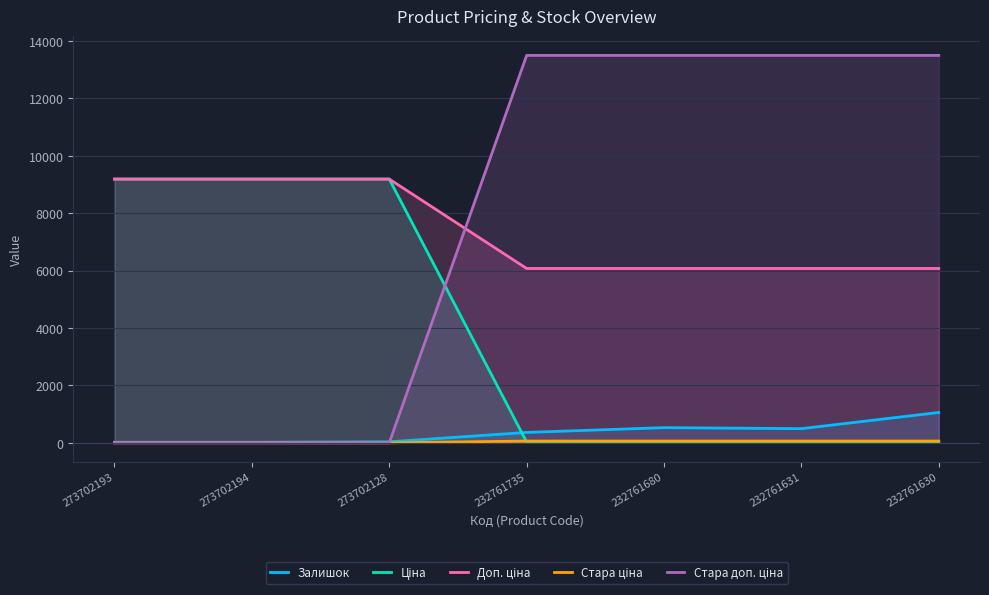

How many data points does each series have?

7